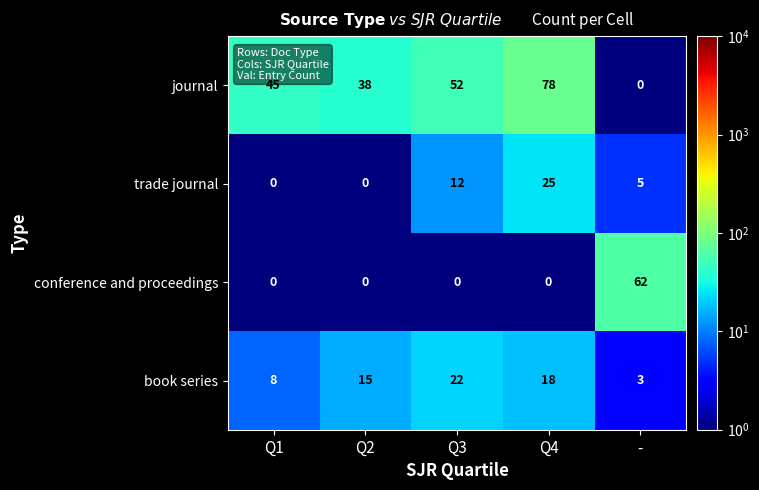

Reading left to right, extract all data points from this chart.

journal: Q1=45	Q2=38	Q3=52	Q4=78	-=0
trade journal: Q1=0	Q2=0	Q3=12	Q4=25	-=5
conference and proceedings: Q1=0	Q2=0	Q3=0	Q4=0	-=62
book series: Q1=8	Q2=15	Q3=22	Q4=18	-=3